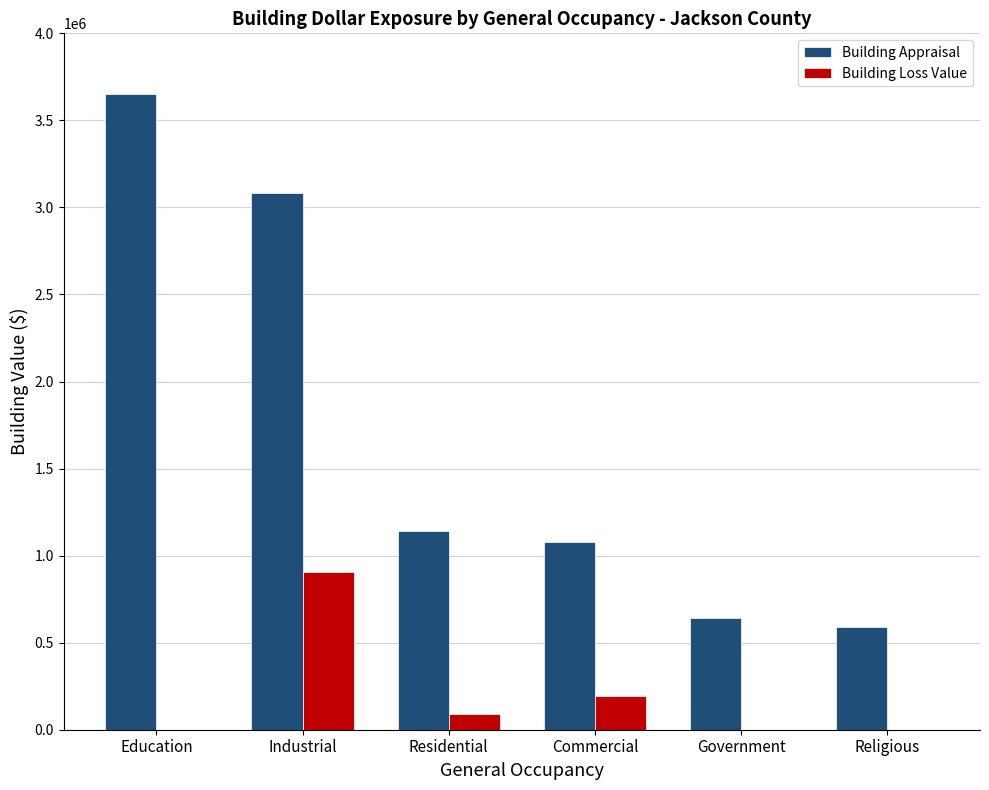

Between Education and Residential, which series saw the biggest shift?

Building Appraisal